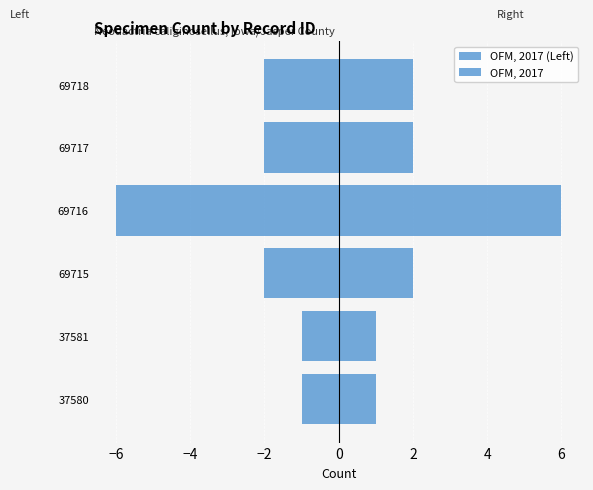

Which series has the largest total across all categories?

OFM, 2017